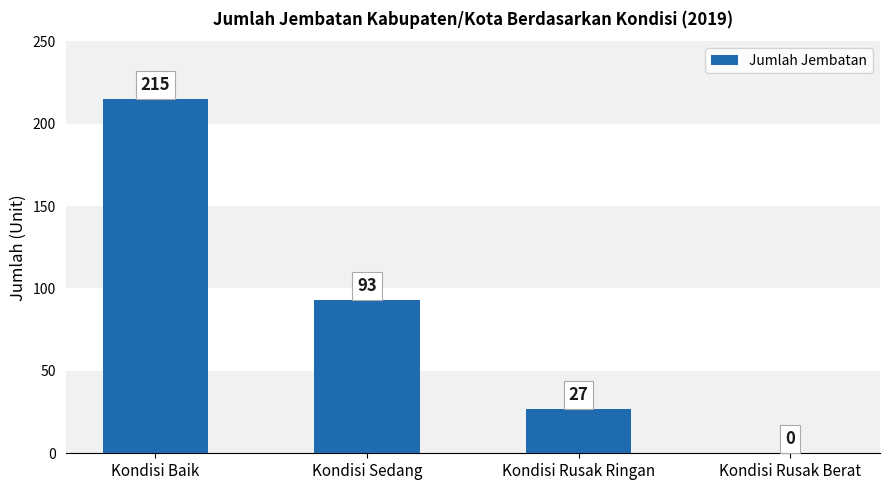

Reading left to right, extract all data points from this chart.

Kondisi Baik=215	Kondisi Sedang=93	Kondisi Rusak Ringan=27	Kondisi Rusak Berat=0